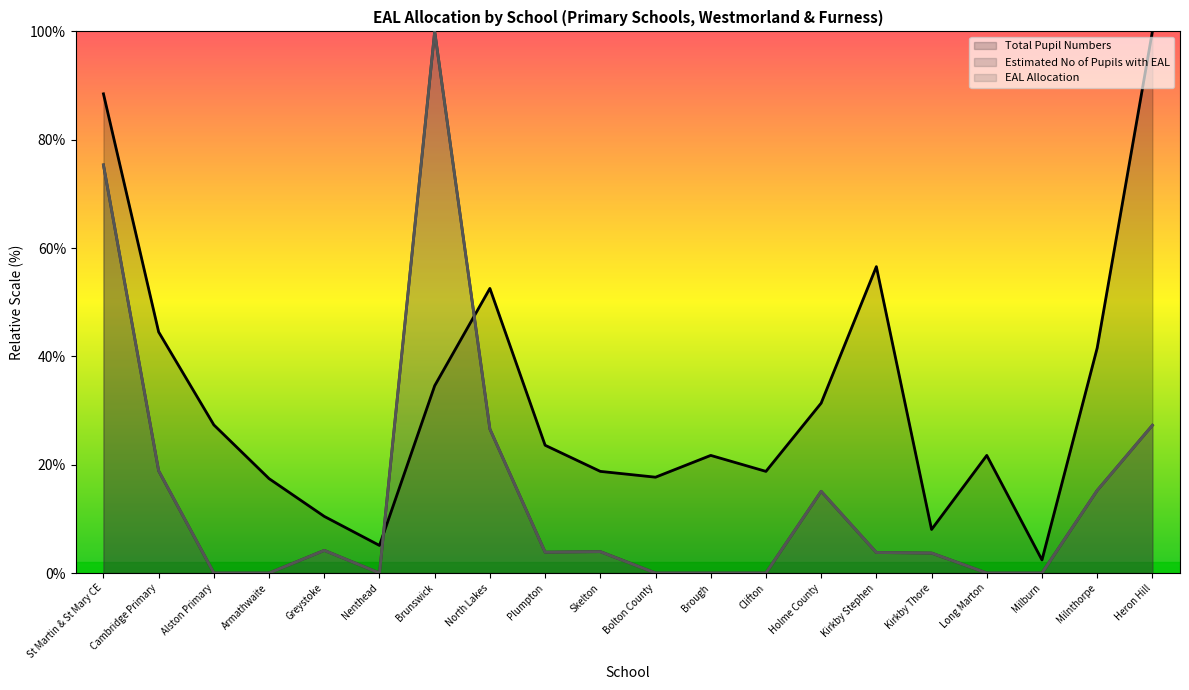

What is the greatest value displayed?

100.0